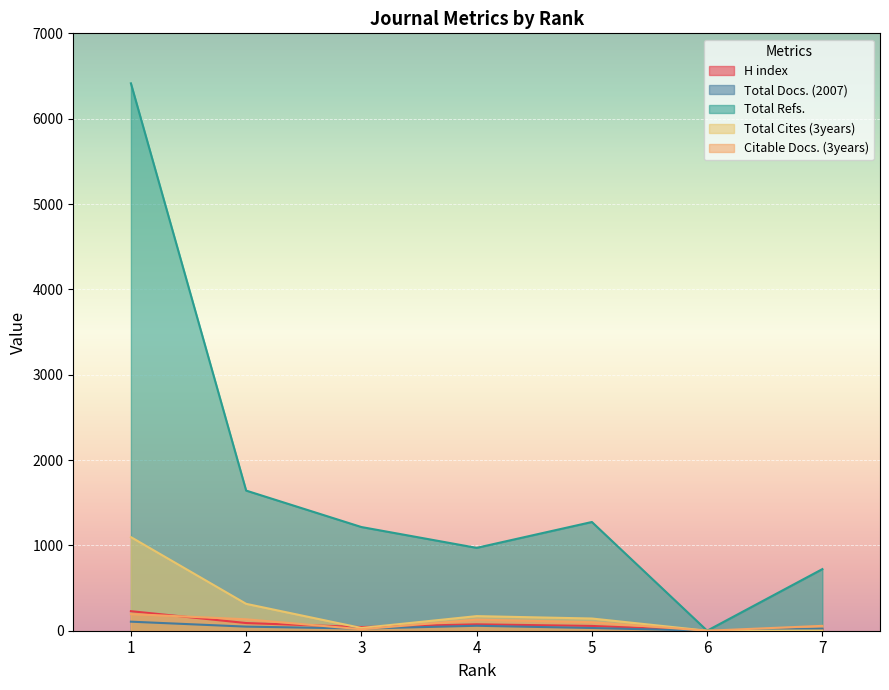

What is the difference between the highest and lowest values at 2?

1594